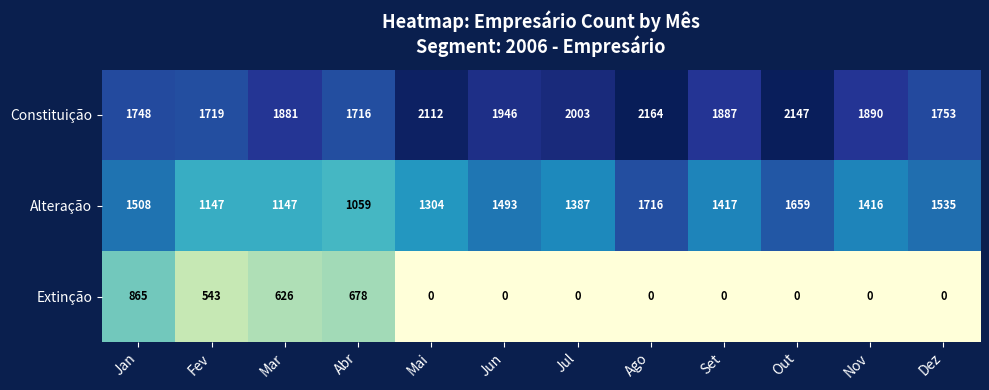

At which label is Extinção closest to 432?

Fev